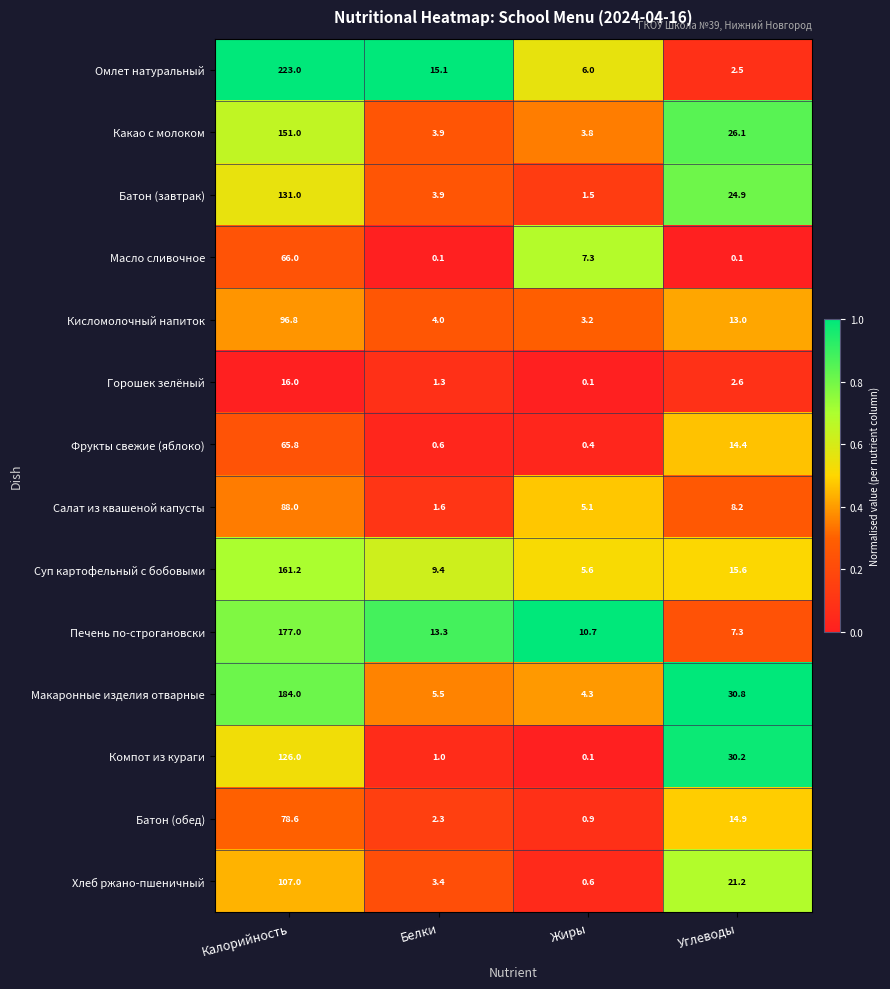

At Калорийность, list the series in order from smallest to largest.

Горошек зелёный, Фрукты свежие (яблоко), Масло сливочное, Батон (обед), Салат из квашеной капусты, Кисломолочный напиток, Хлеб ржано-пшеничный, Компот из кураги, Батон (завтрак), Какао с молоком, Суп картофельный с бобовыми, Печень по-строгановски, Макаронные изделия отварные, Омлет натуральный